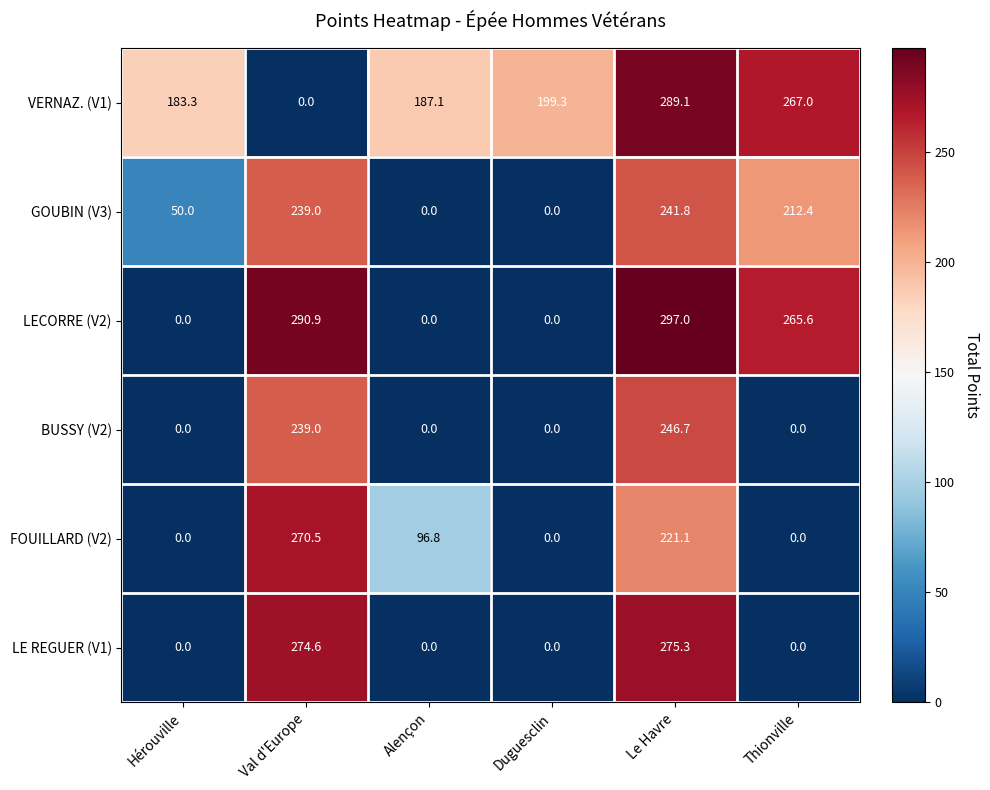

List the series in order of their peak value, highest first.

LECORRE (V2), VERNAZ. (V1), LE REGUER (V1), FOUILLARD (V2), BUSSY (V2), GOUBIN (V3)